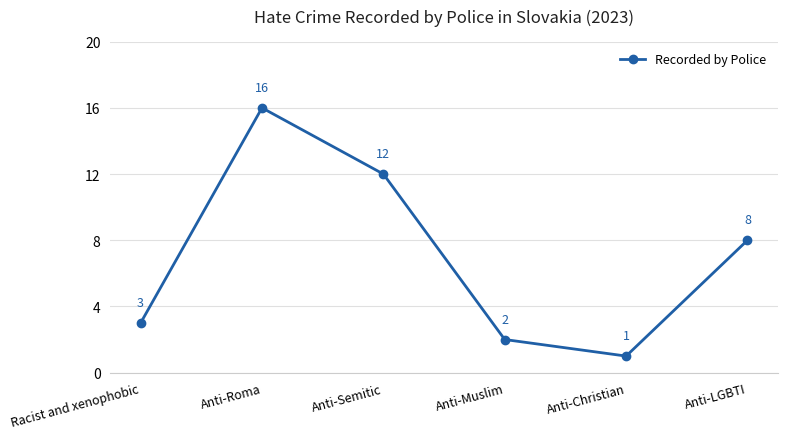

Approximately how many times larger is the value at Anti-Semitic compared to Anti-LGBTI?

1.5